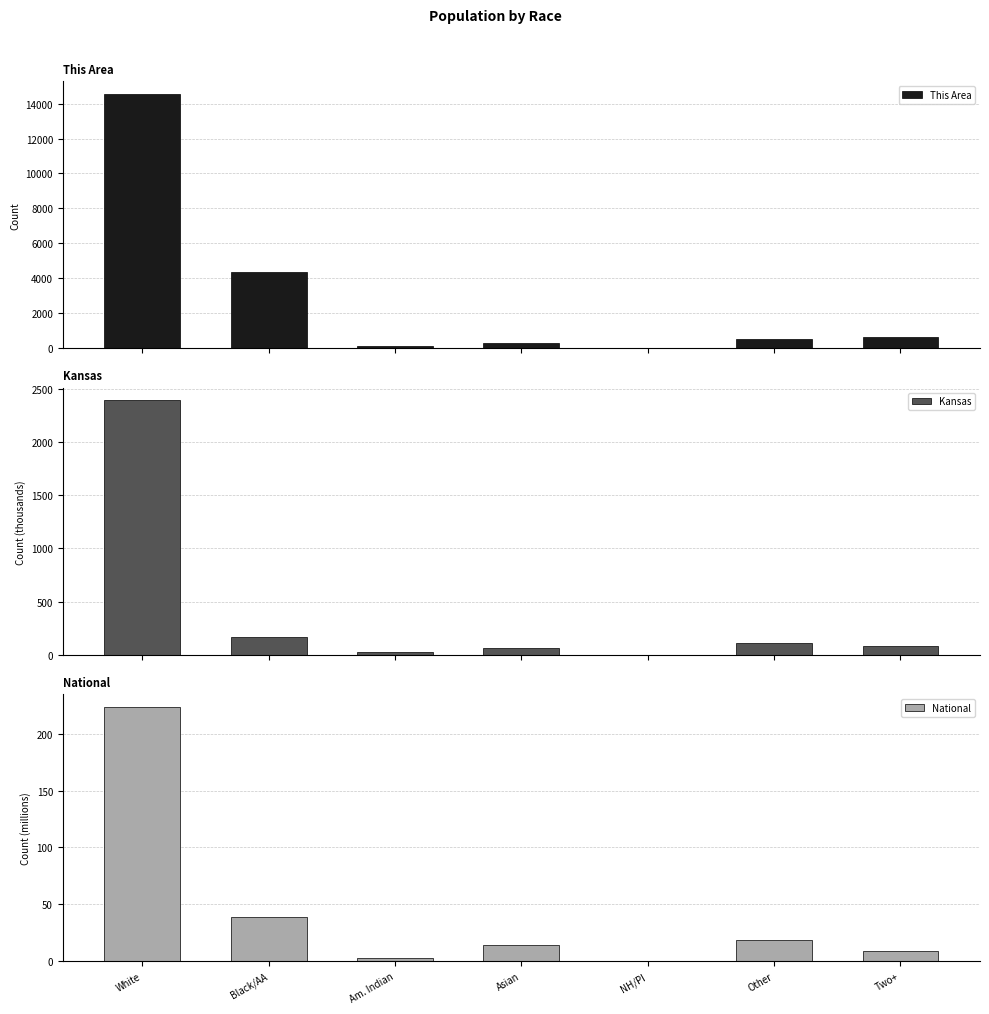

At which category does the chart reach its minimum across all series?

NH/PI